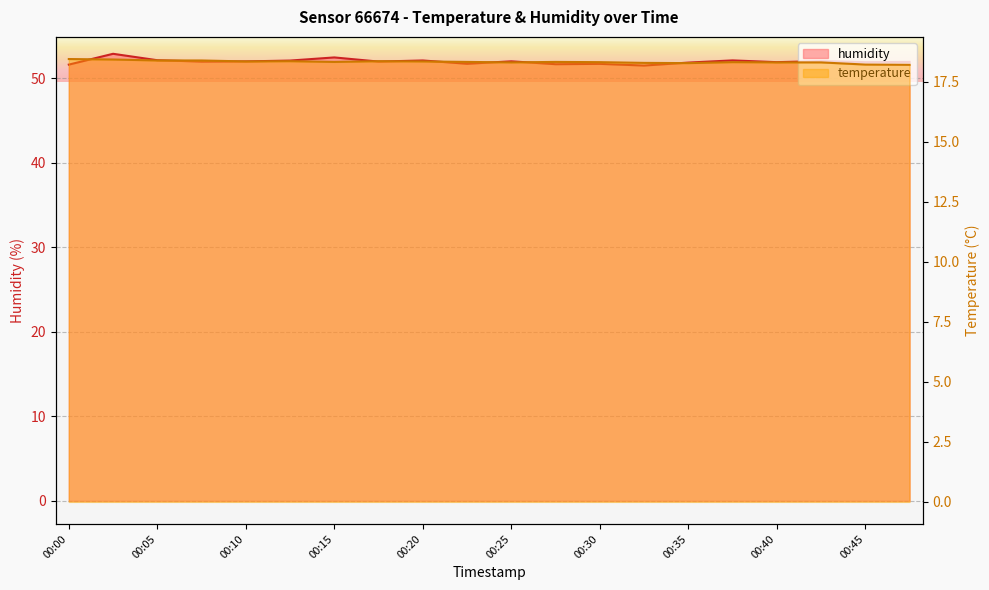

The value of humidity at 00:23 is 32.1. True or false?

False